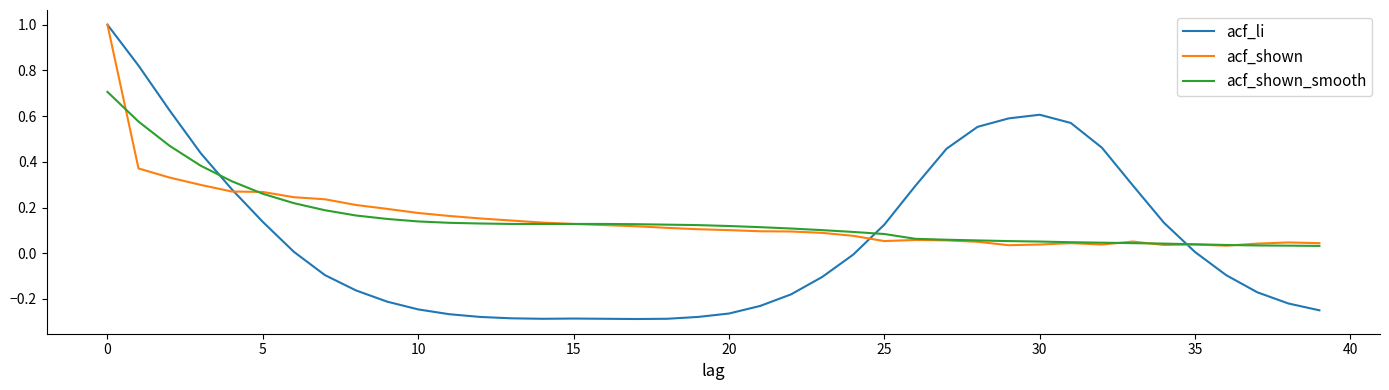

Which series has the largest range (max minus min)?

acf_li